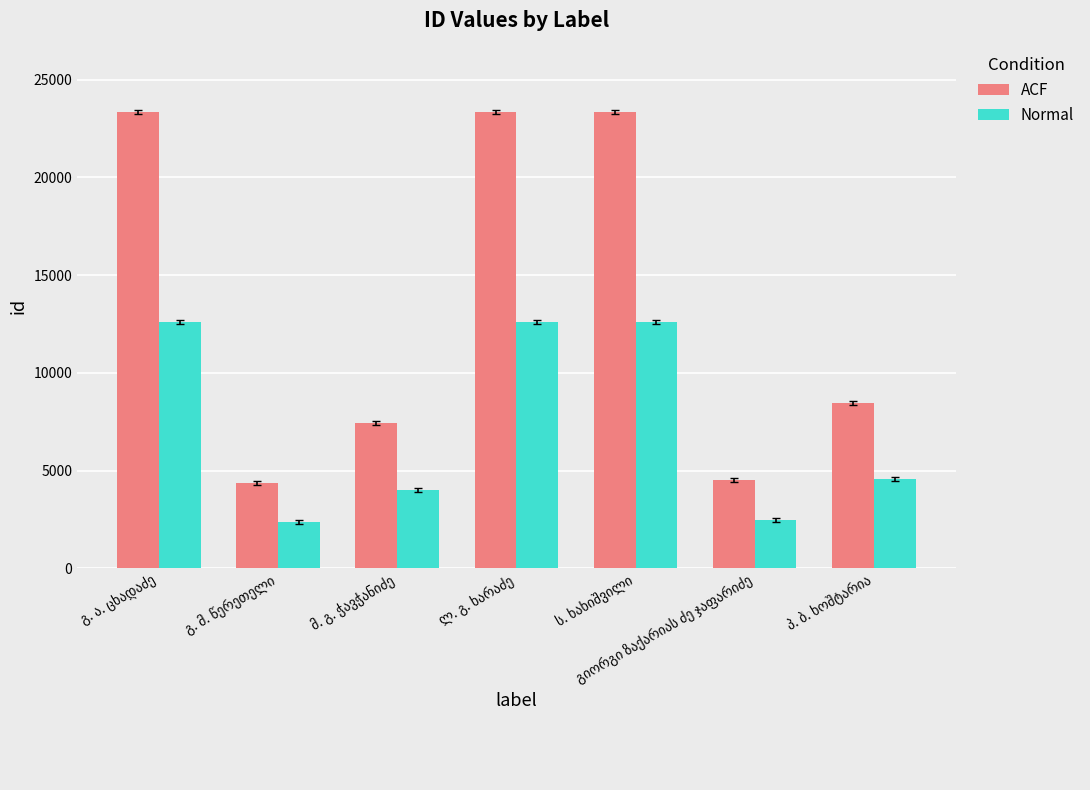

What is the difference between the second highest and minimum values in the ACF series?

18976.0